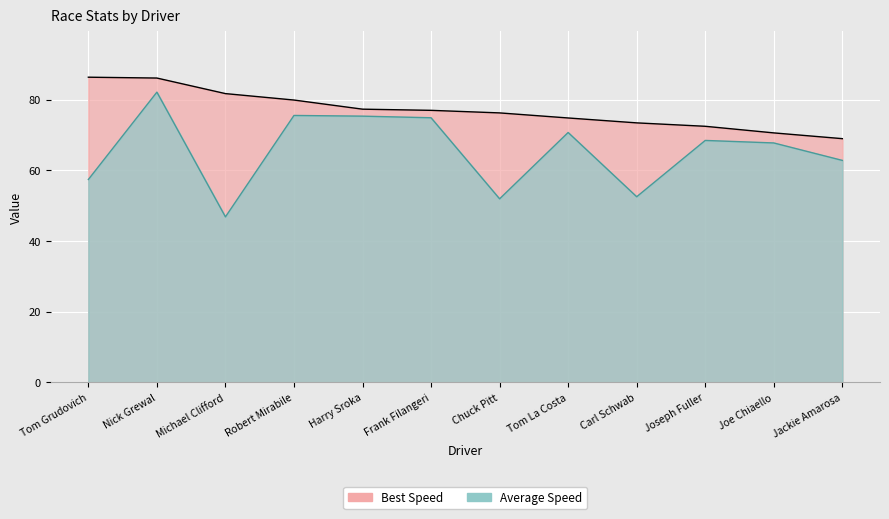

How many lines are shown in the chart?

2